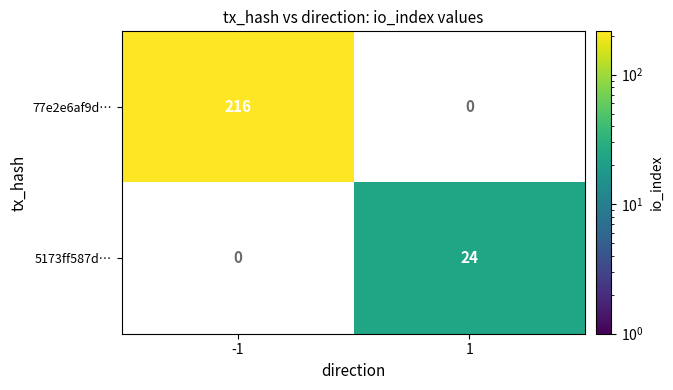

Read the 77e2e6af9d… value at -1, to the nearest 10.

220